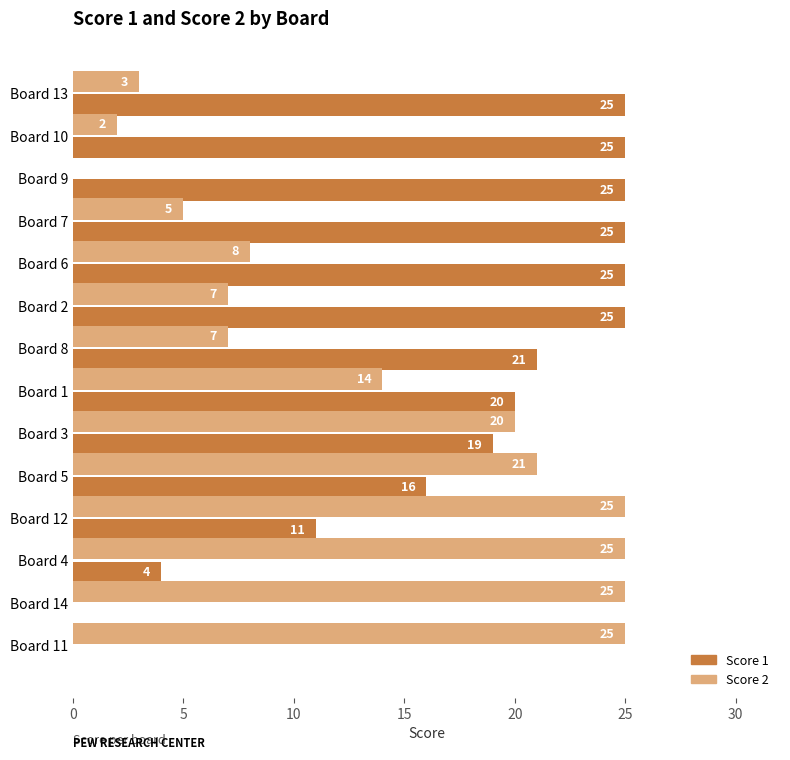

Where is Score 1 nearest to the value 12?

Board 12